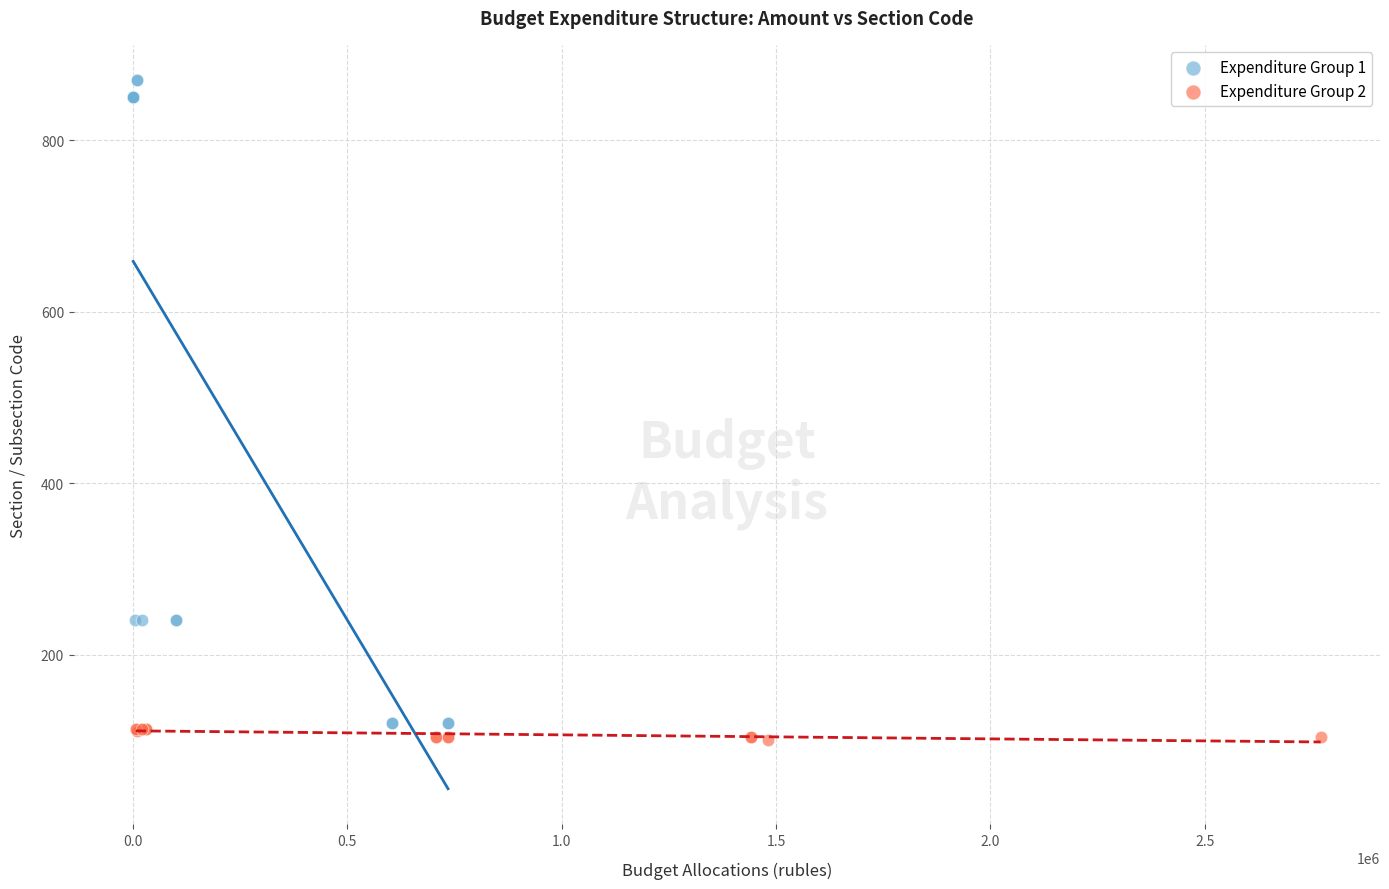

Which series reaches the maximum Y coordinate?

Expenditure Group 1